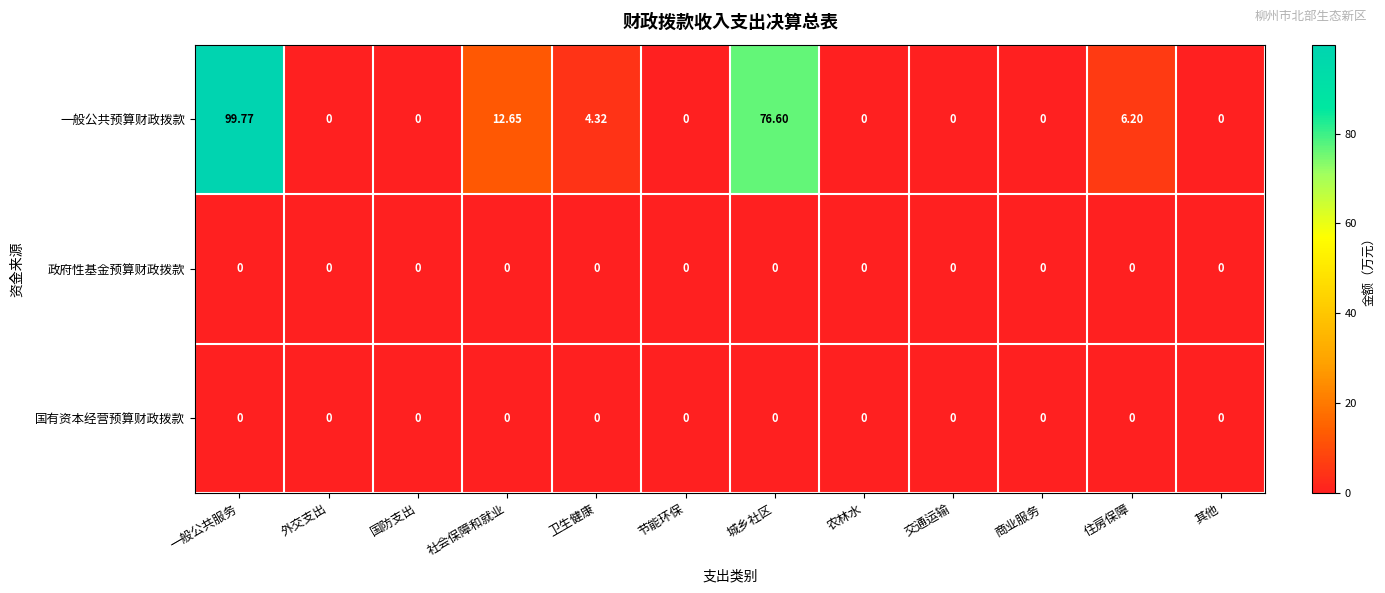

At which label is 一般公共预算财政拨款 closest to 49?

城乡社区